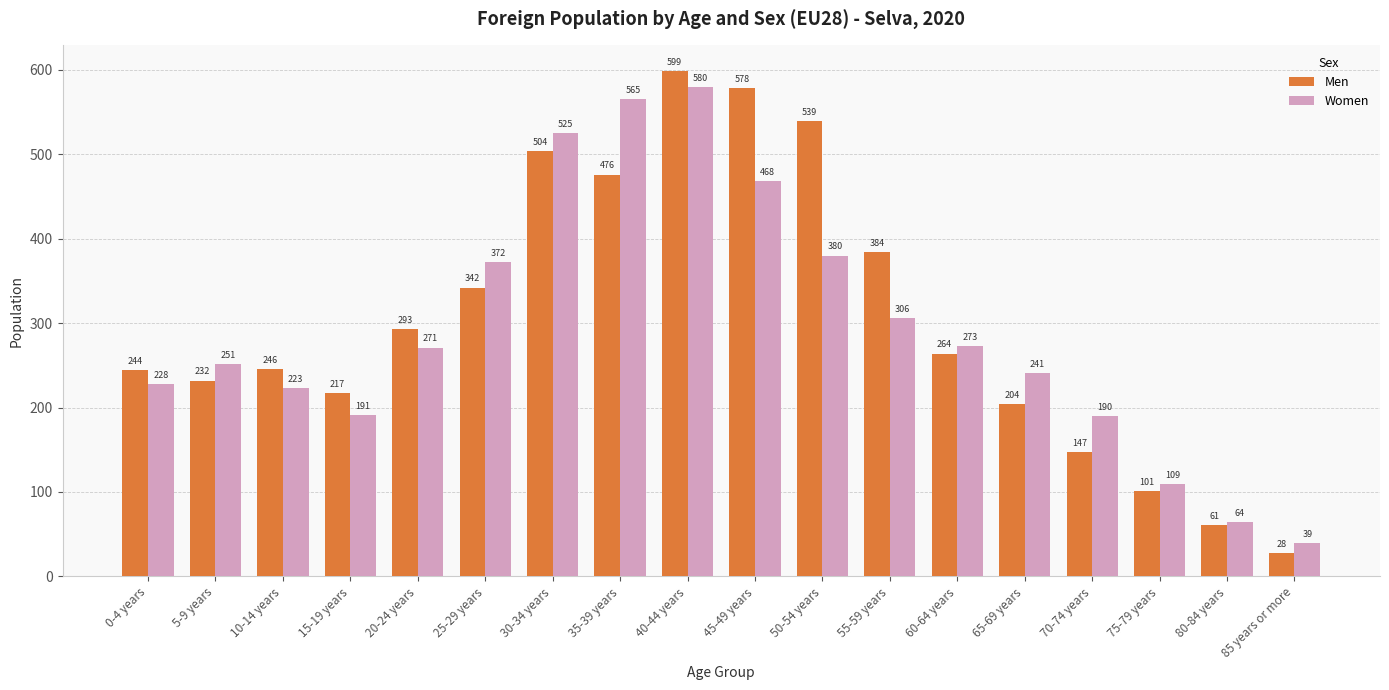

How many data points does each series have?

18